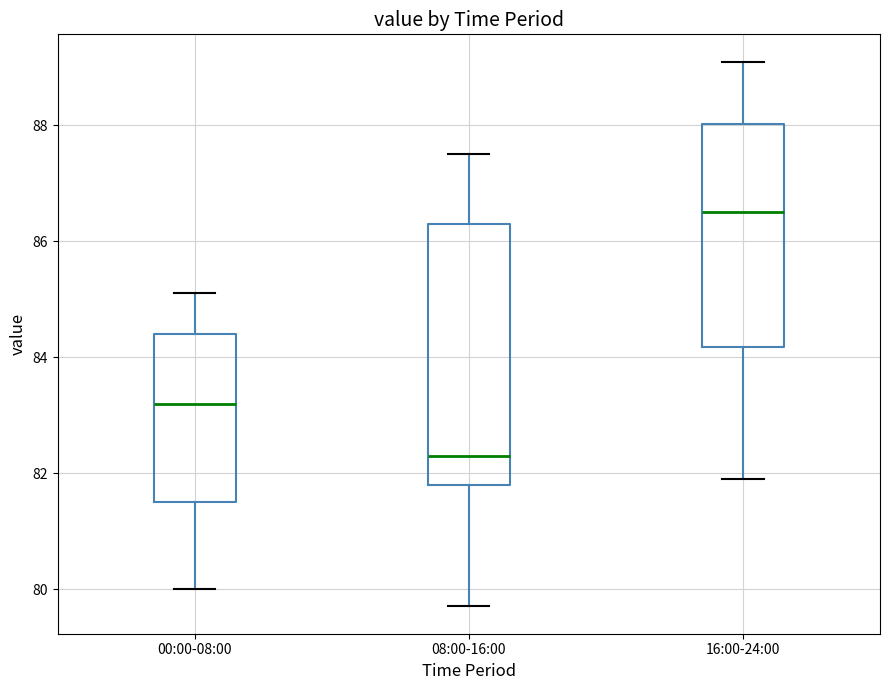

Which box has the lowest median line?

08:00-16:00